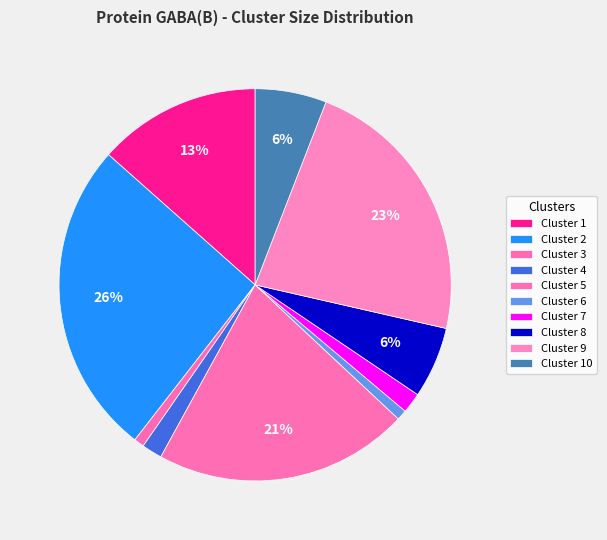

How many slices are in this pie chart?

10